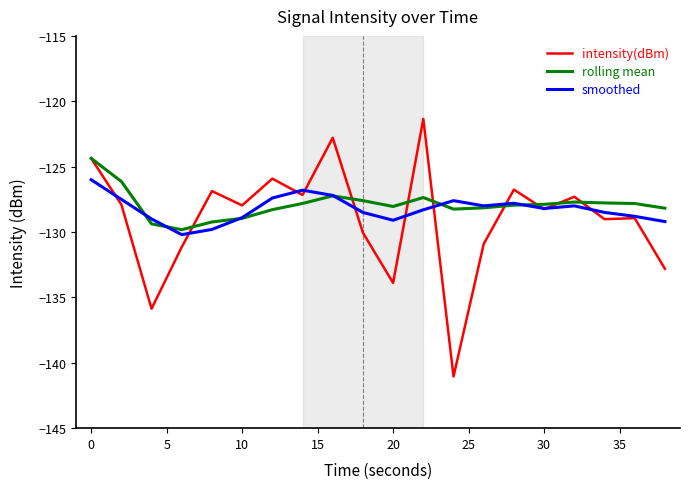

Which series ends up on top after the final intersection of smoothed and rolling mean?

rolling mean